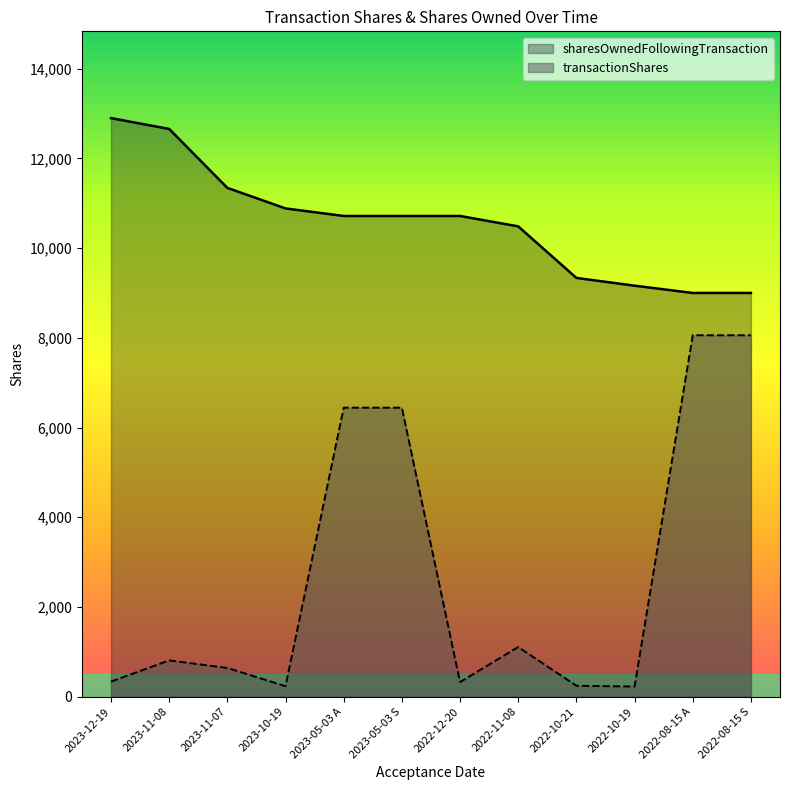

At which label does sharesOwnedFollowingTransaction first exceed 10716?

2023-12-19